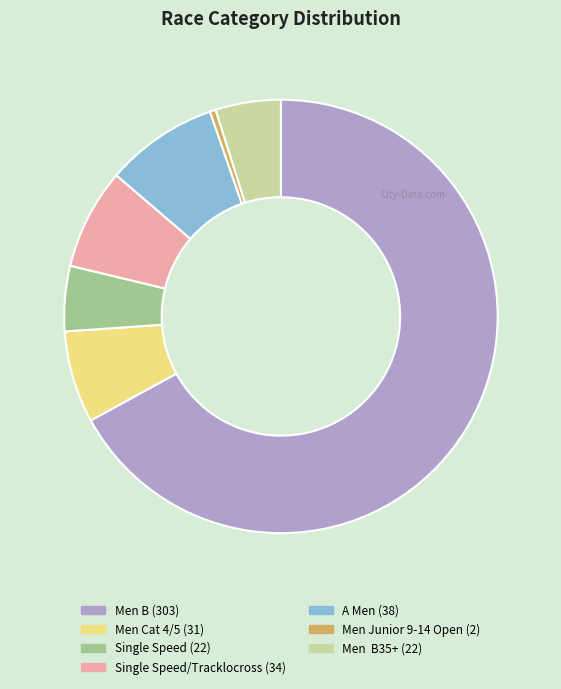

The Single Speed (22) slice represents 5% of the pie. True or false?

True